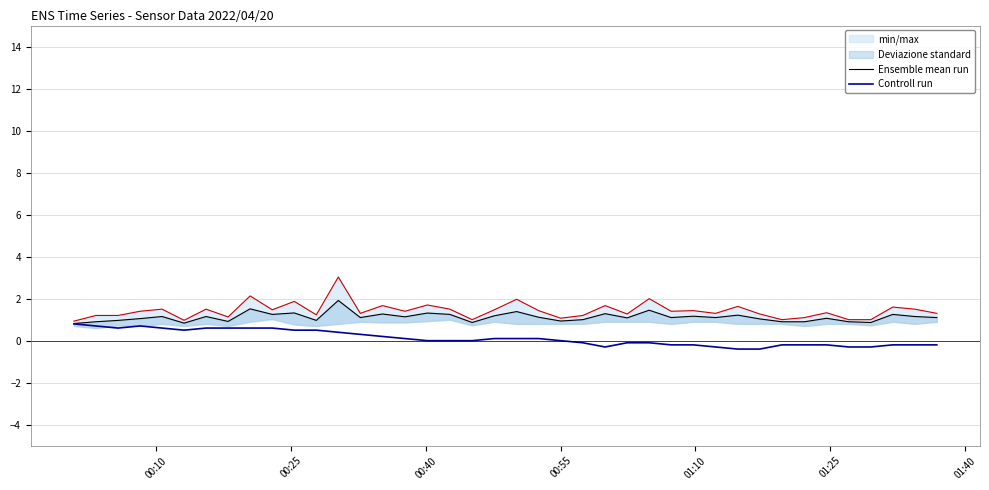

What is the highest value of the Controll run series?

0.8